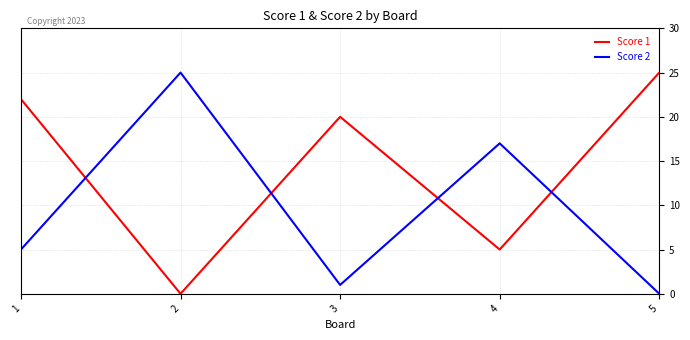

How many interior local valleys does the Score 1 series have?

2